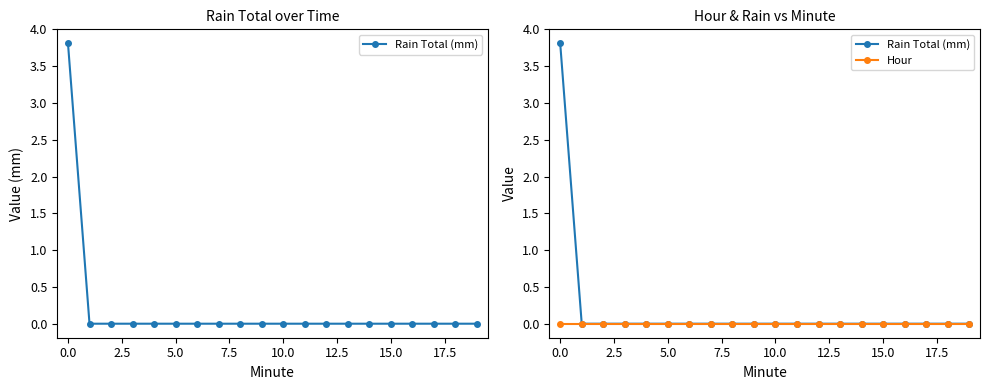

True or false: Hour and Rain Total (mm) cross at least once.

False